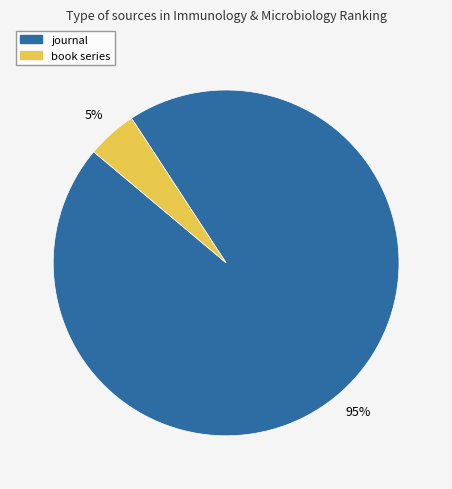

What is the largest slice in the pie chart?

journal